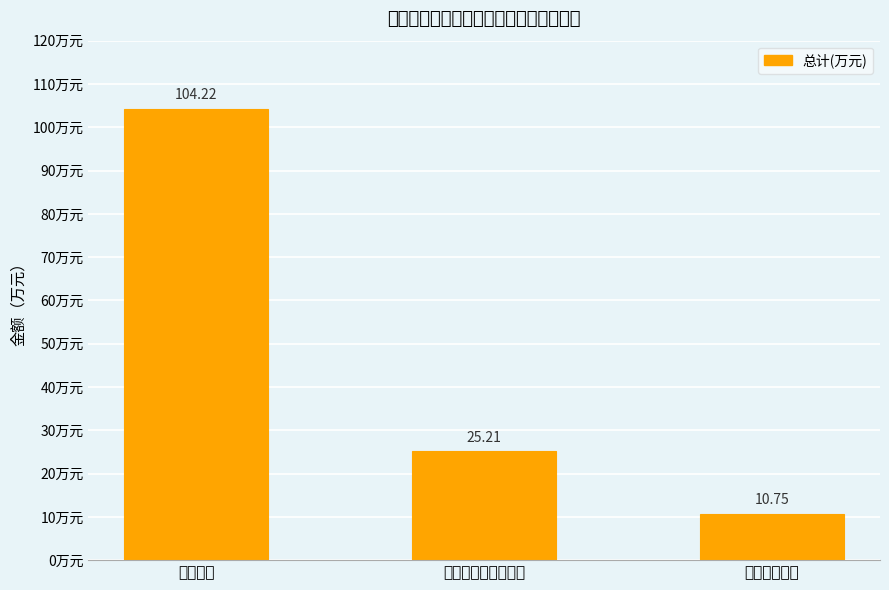

The chart shows a value of 5.6 at 住房保障支出. True or false?

False